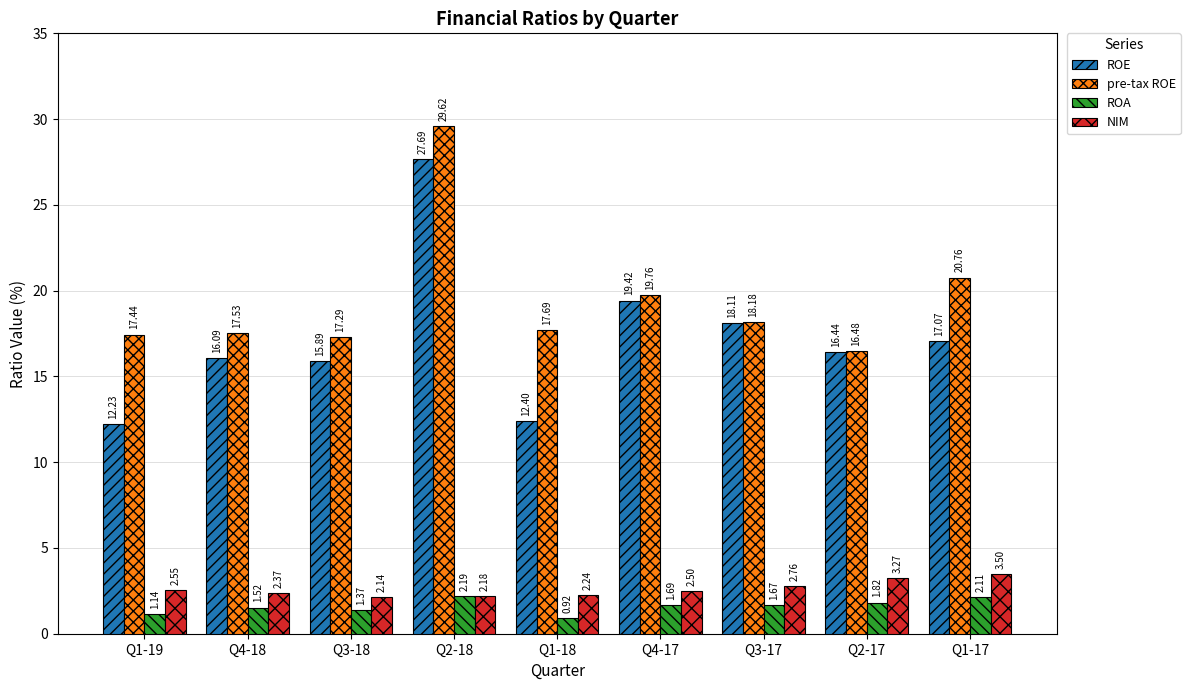

Rank the categories by NIM value from lowest to highest.

Q3-18, Q2-18, Q1-18, Q4-18, Q4-17, Q1-19, Q3-17, Q2-17, Q1-17